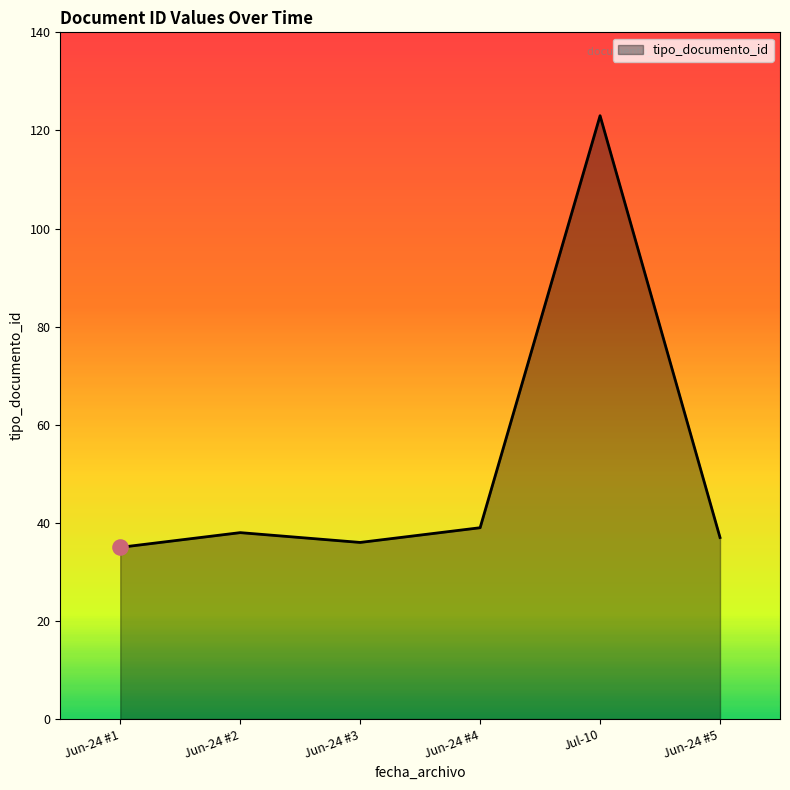

What is the change in value from Jul-10 to Jun-24 #5?

-86